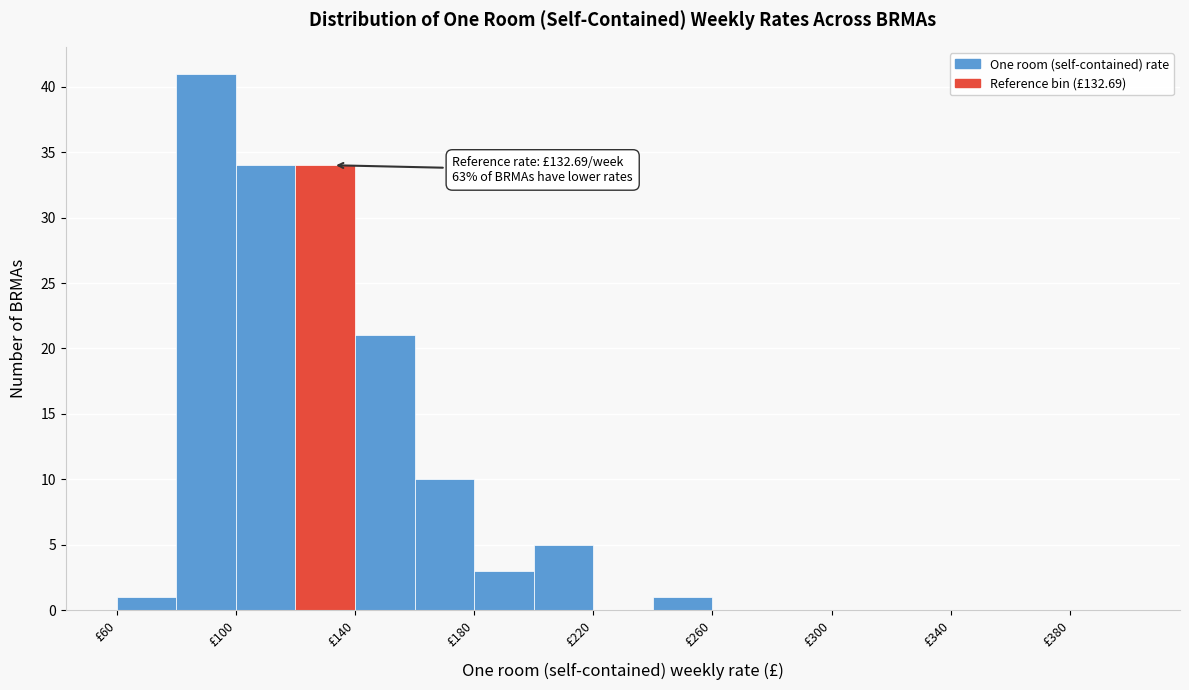

Over which range of the x-axis is the bar tallest?

80 to 100